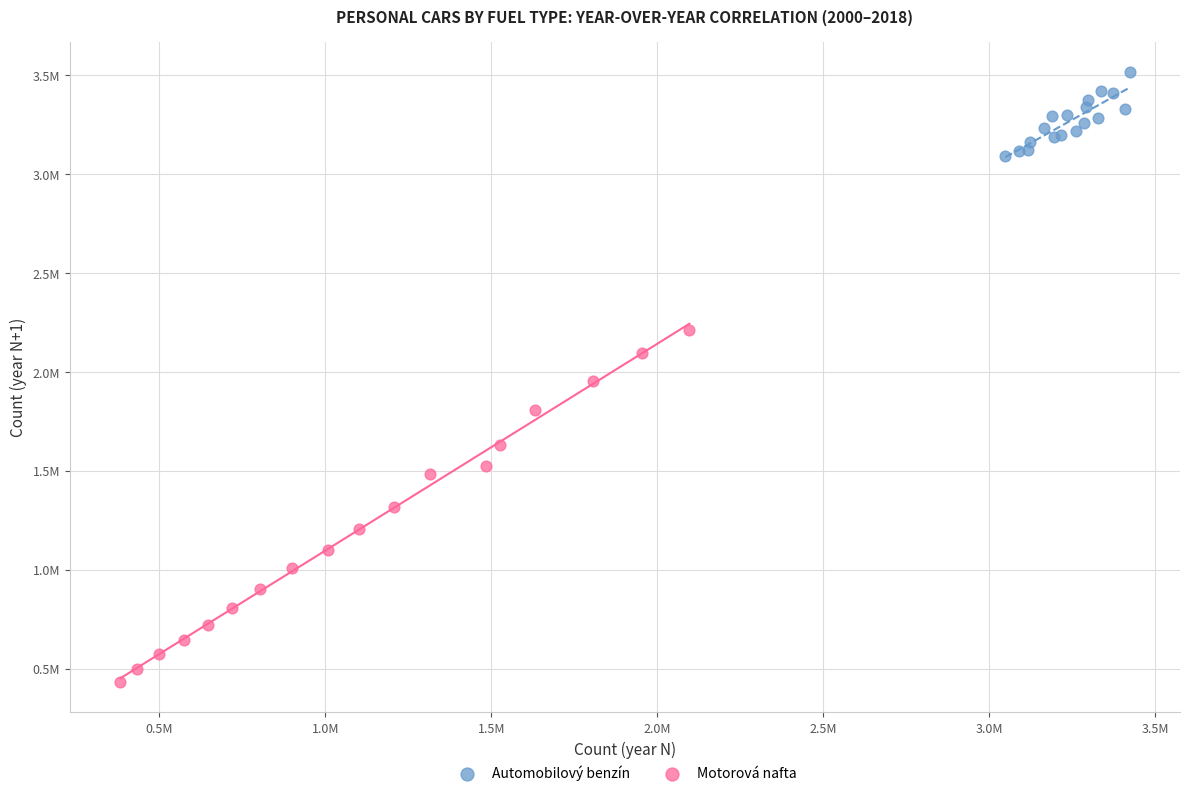

Which series reaches the maximum Y coordinate?

Automobilový benzín